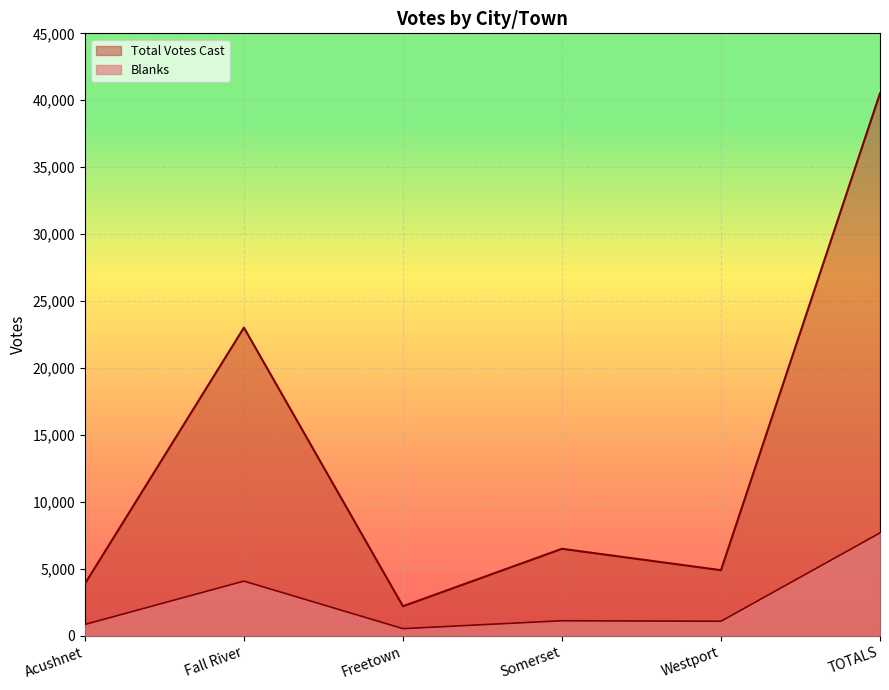

What is the total value across all series at Freetown?

2747